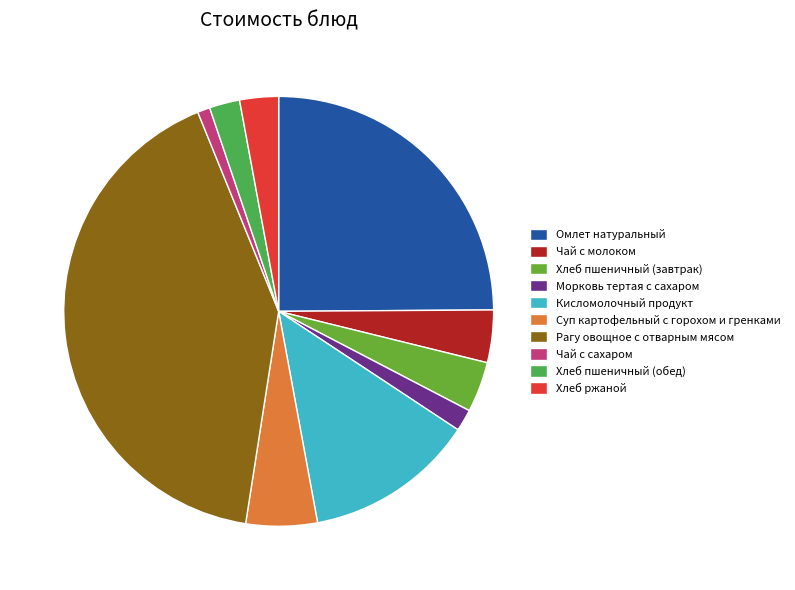

How many slices are in this pie chart?

10